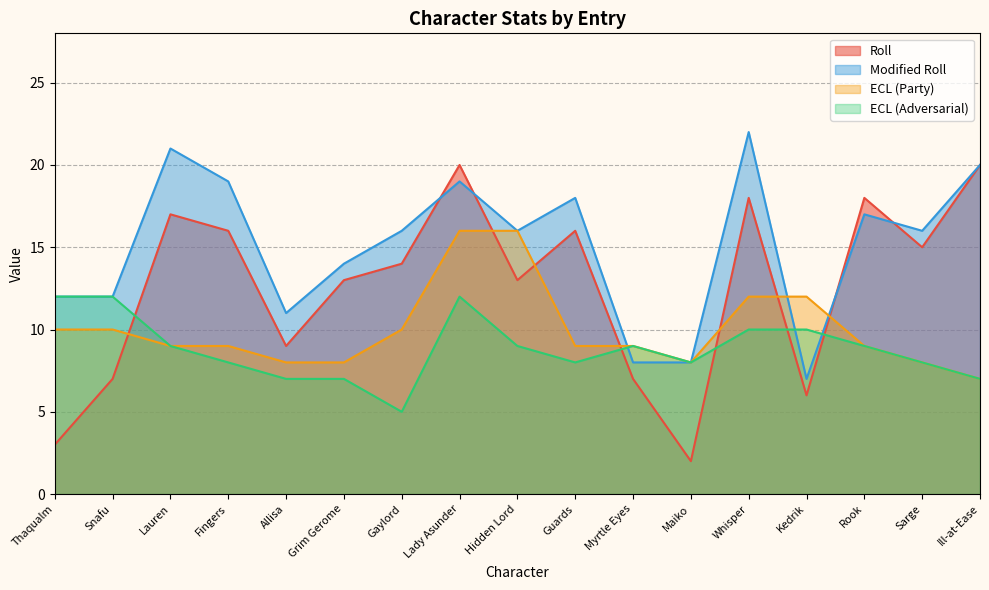

What are all the series names shown in the legend?

Roll, Modified Roll, ECL (Party), ECL (Adversarial)